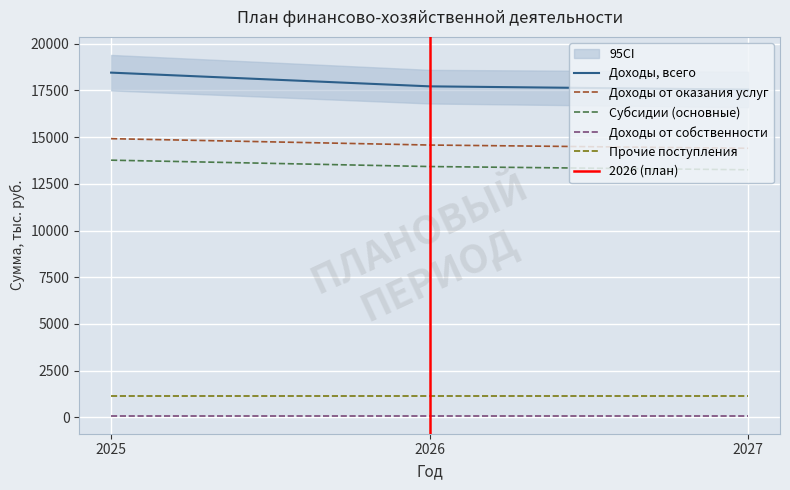

The value of Прочие поступления at 2027 is 1150.9. True or false?

True